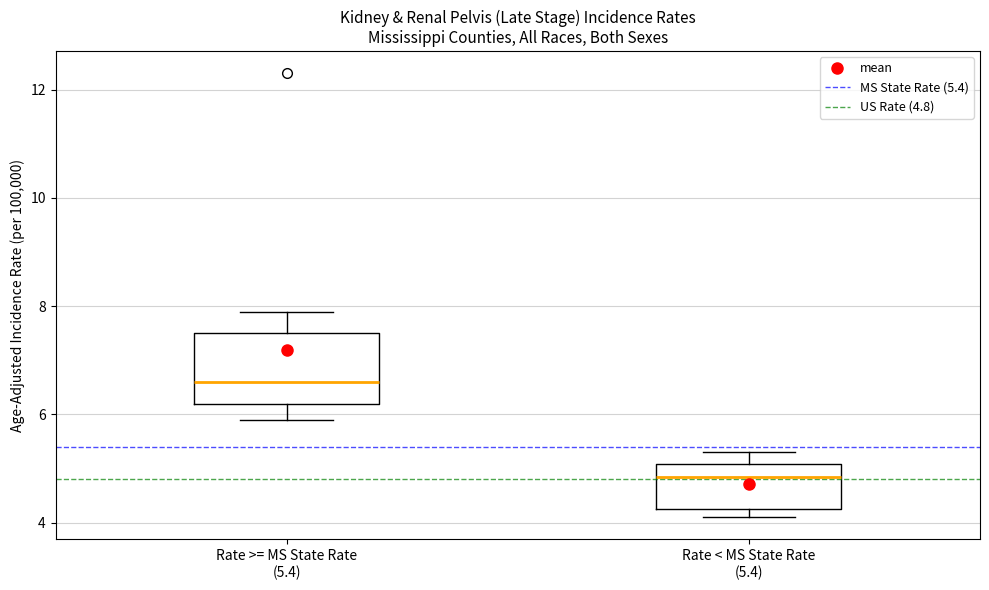

Which box is the tallest, from its lower edge to its upper edge?

Rate >= MS State Rate (5.4)